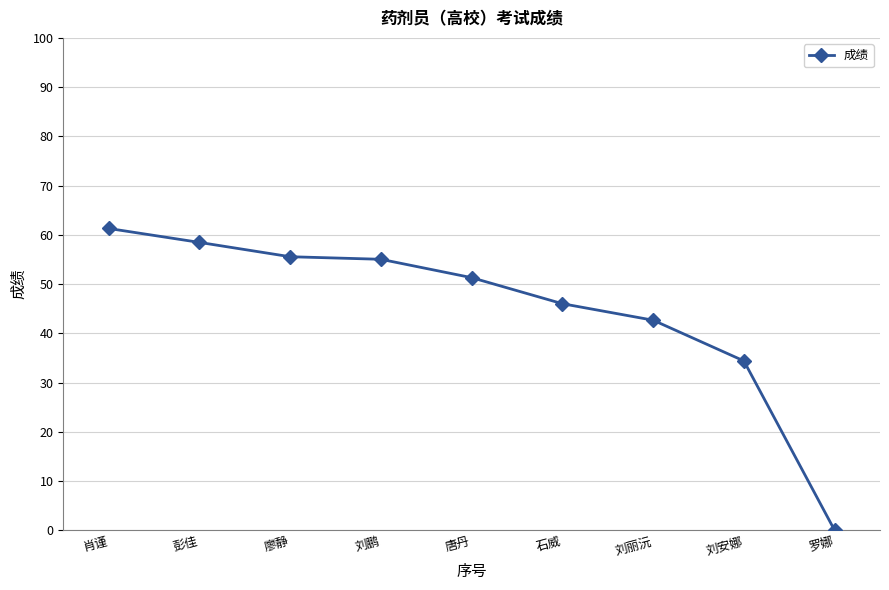

How many categories are shown in the chart?

9